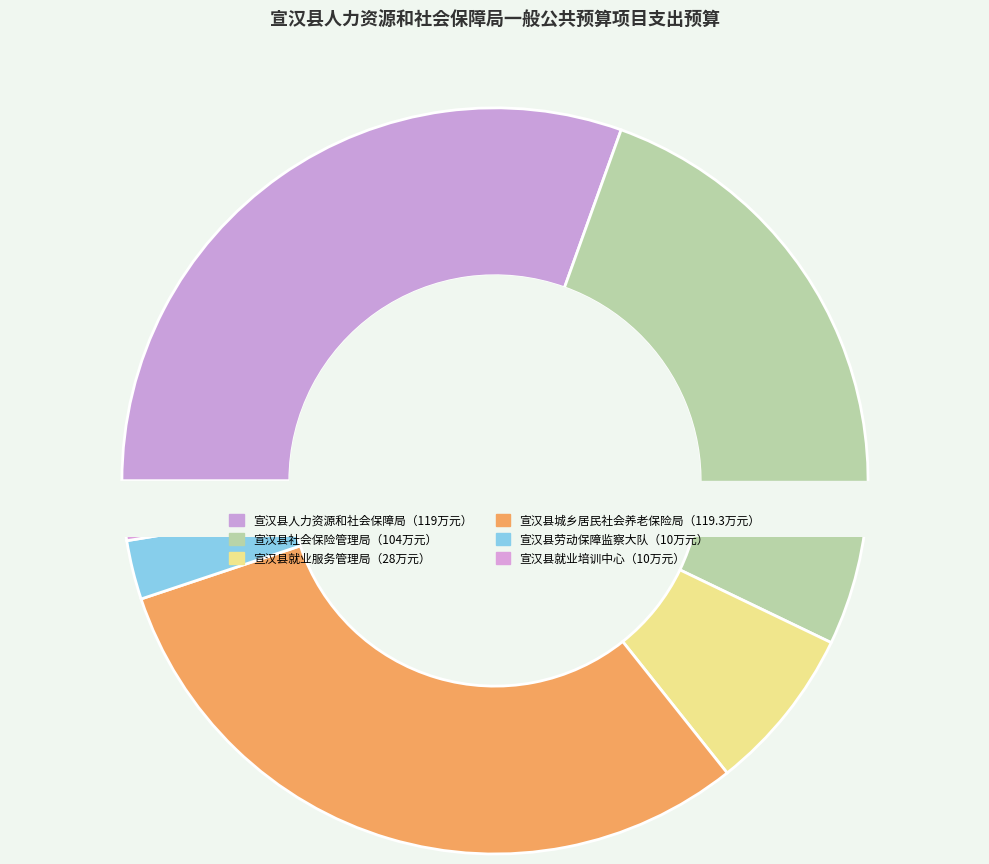

To the nearest percent, what is the combined percentage of 宣汉县劳动保障监察大队 and 宣汉县就业服务管理局?

10%